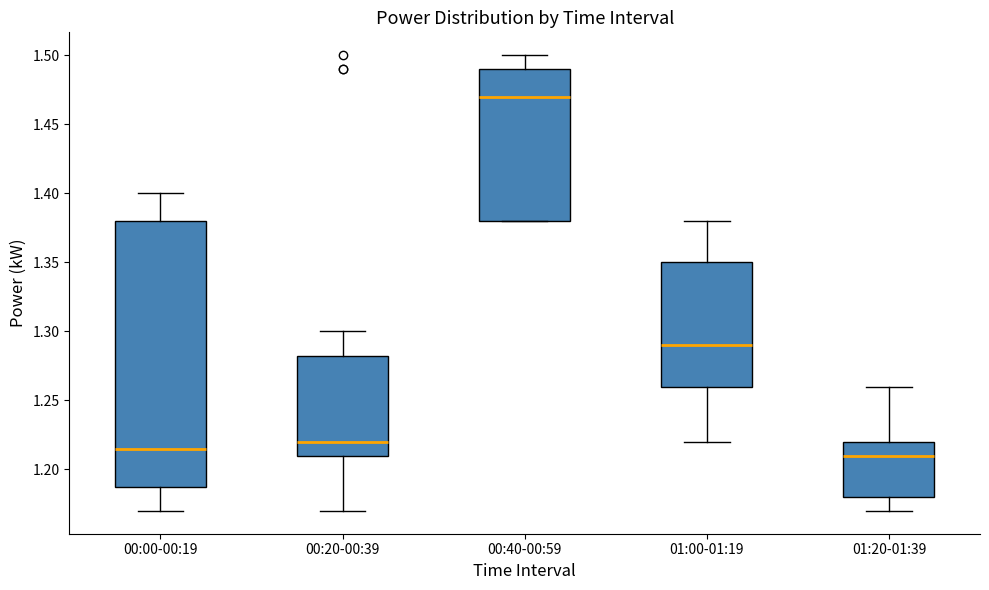

Where is the lower edge of the box for 01:20-01:39 on the y-axis? The values are not printed on the chart, so give them approximately, as read against the axis.

1.180